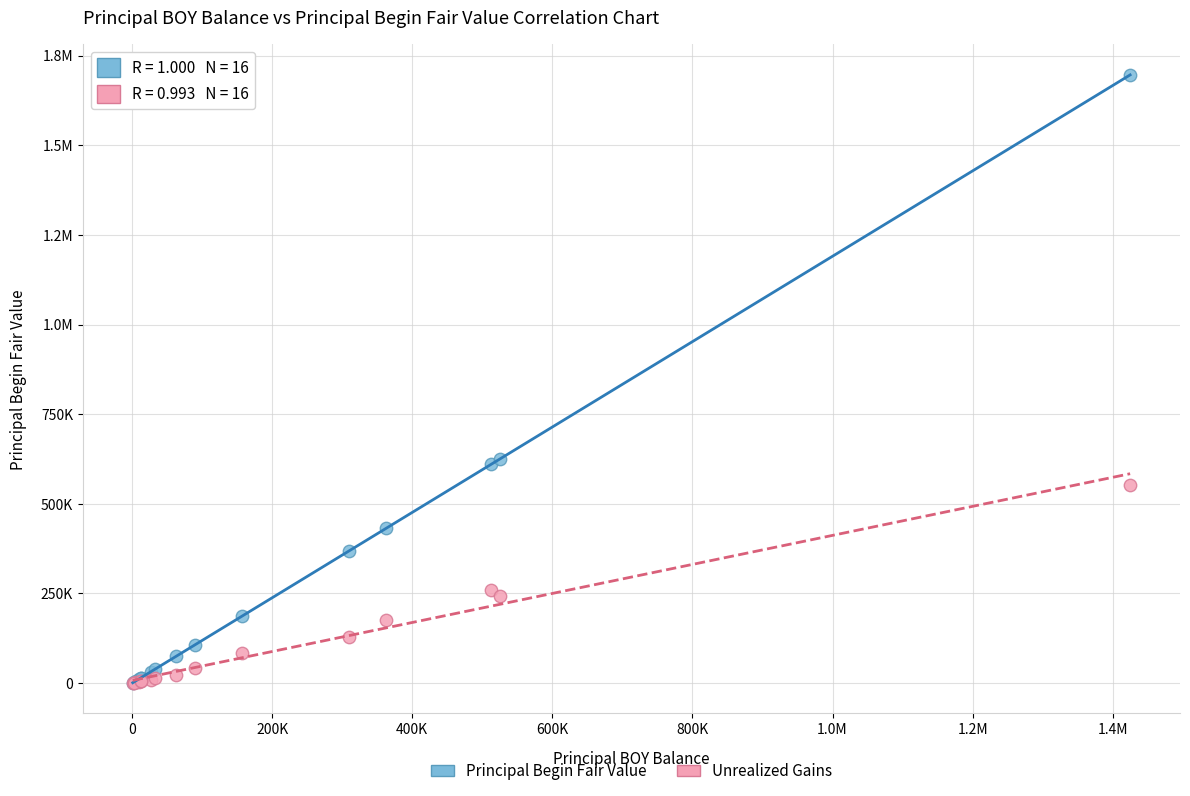

What are all the series names shown in the legend?

Principal Begin Fair Value, Unrealized Gains